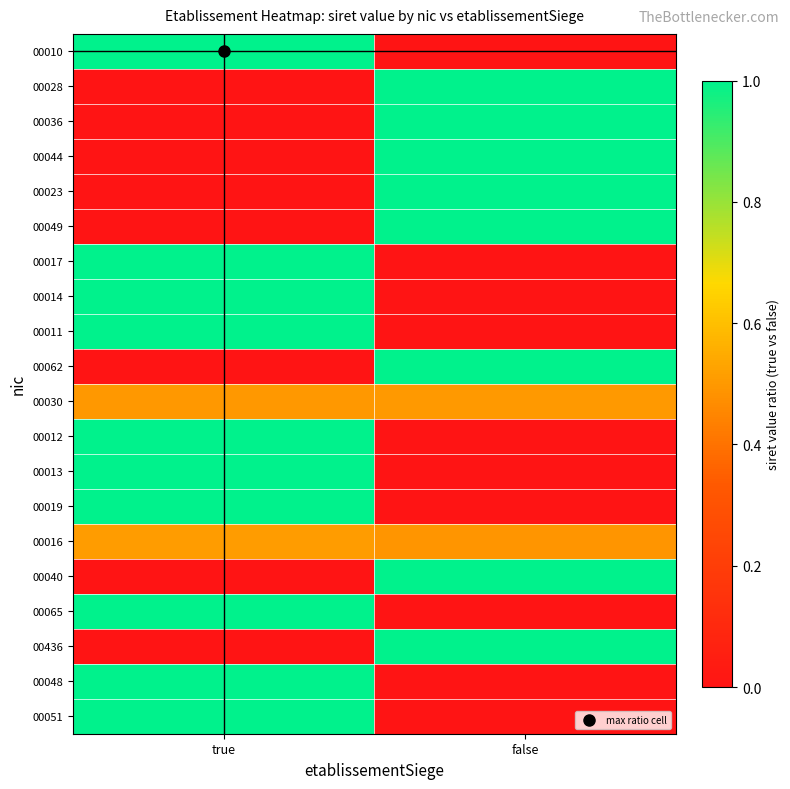

Which series changed the most between true and false?

00010